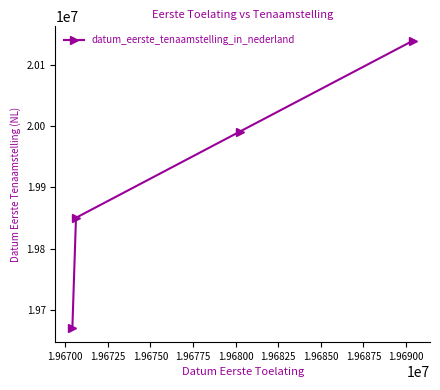

True or false: there are more than 0 points higher than both neighbors.

False